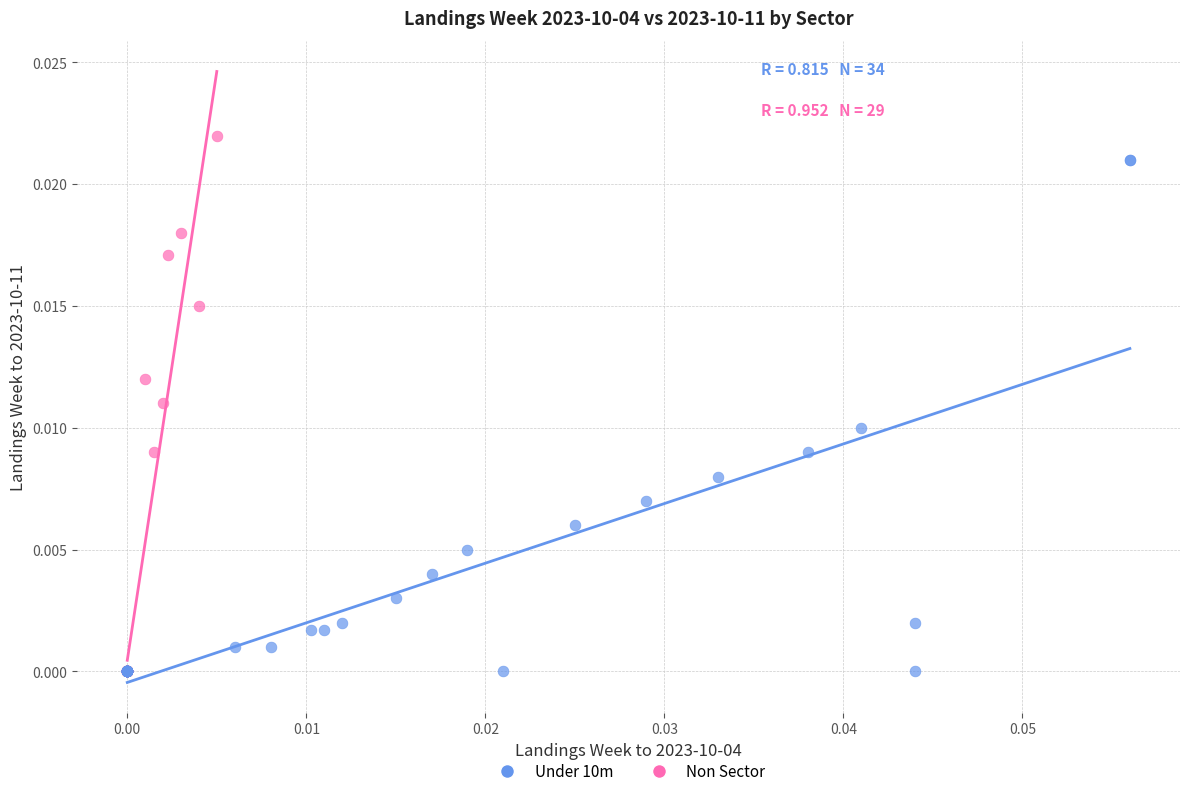

What are all the series names shown in the legend?

Under 10m, Non Sector